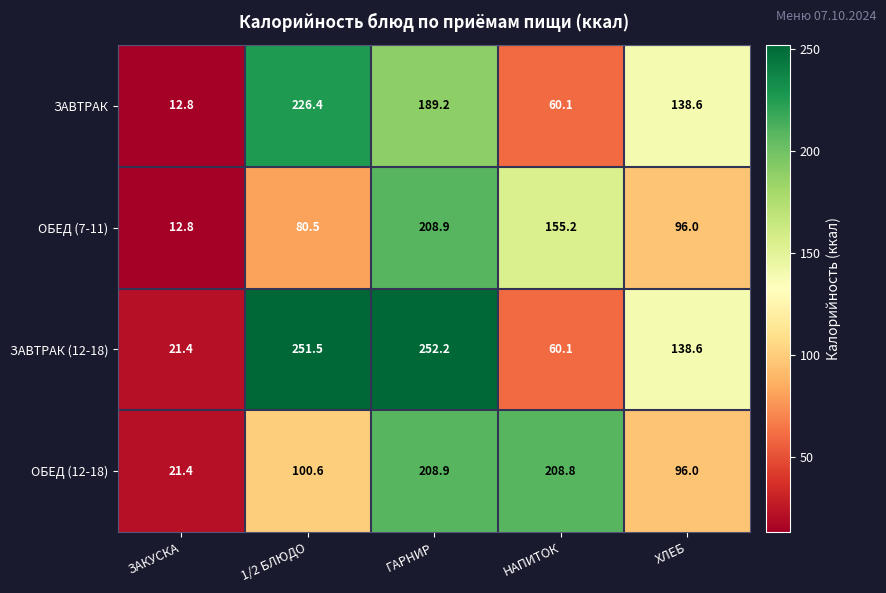

Between 1/2 БЛЮДО and НАПИТОК, which series saw the biggest shift?

ЗАВТРАК (12-18)